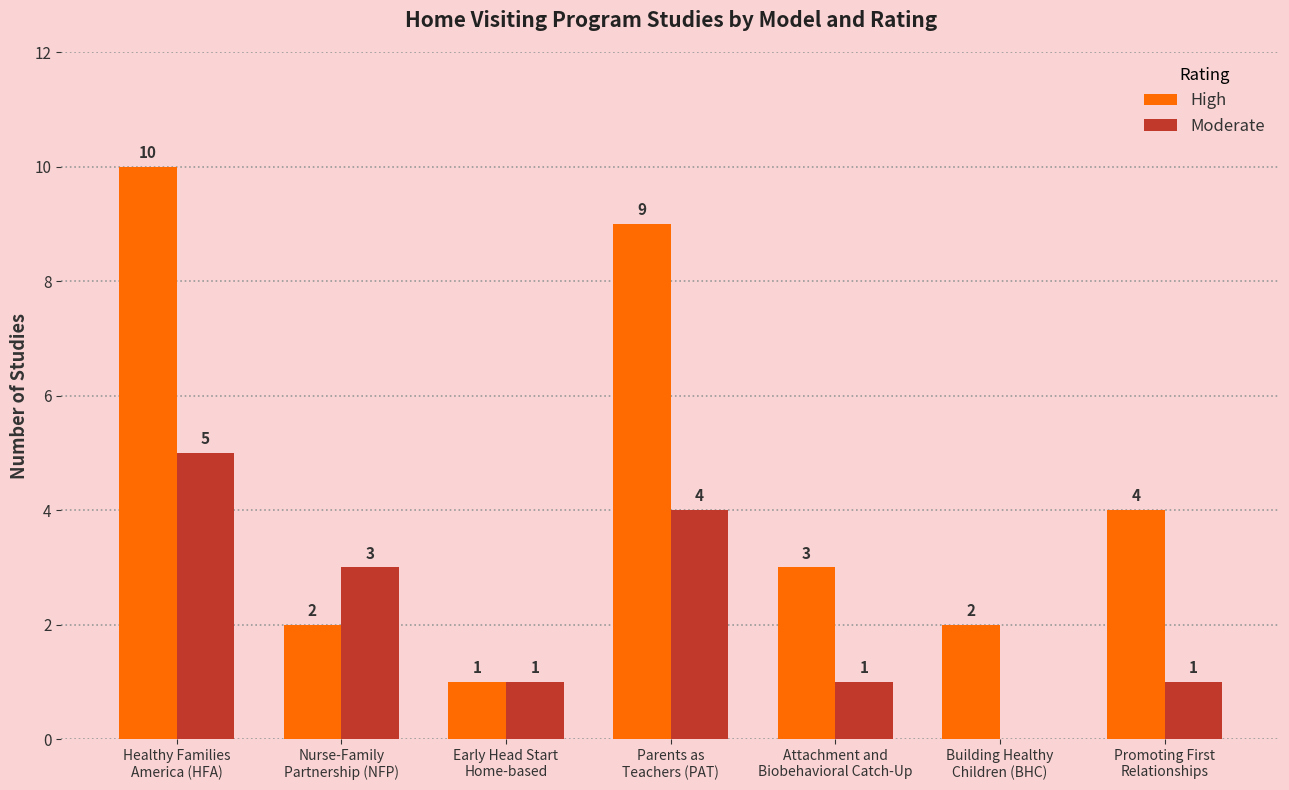

Which series has the widest spread of values?

High